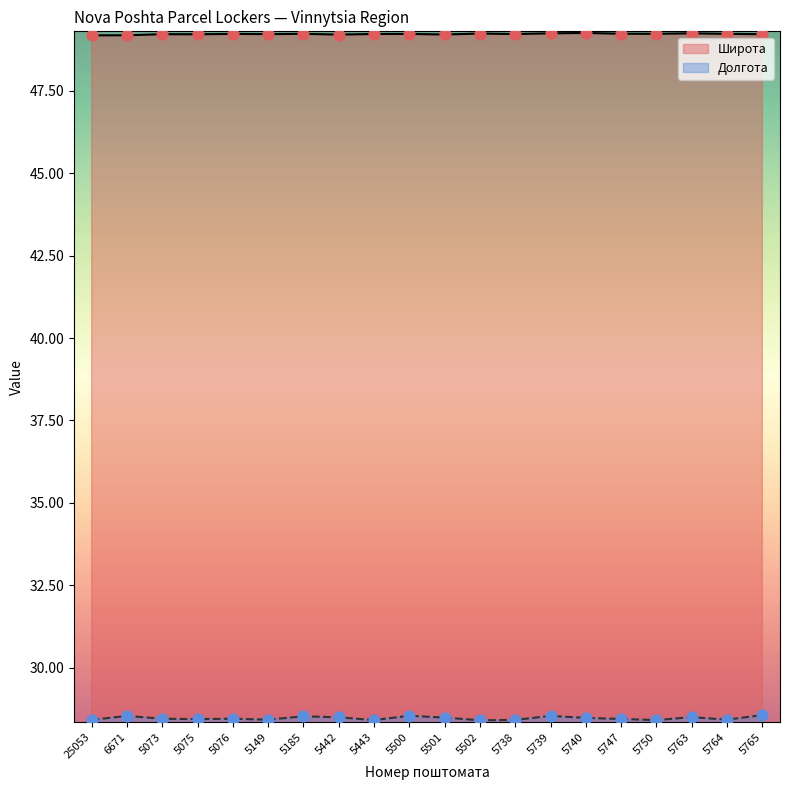

Which series reaches the maximum Y coordinate?

Широта